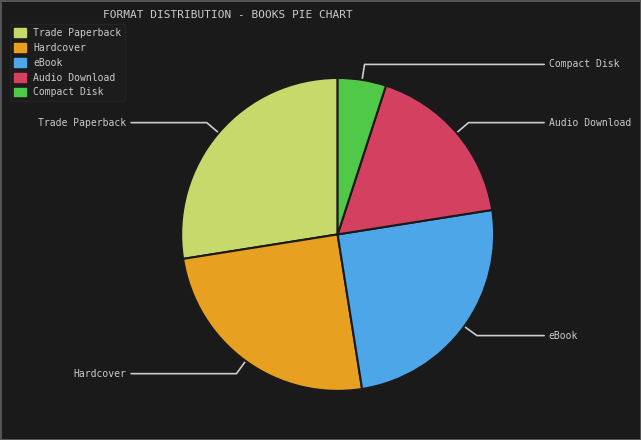

What is the ratio of the value at Trade Paperback to the value at eBook?

1.1